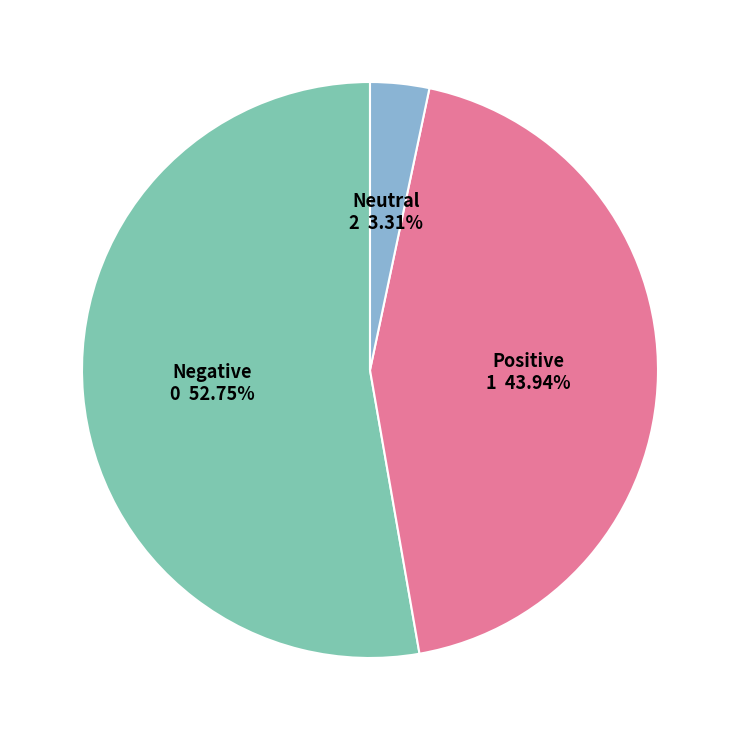

Is there any slice that represents more than half of the pie?

Yes